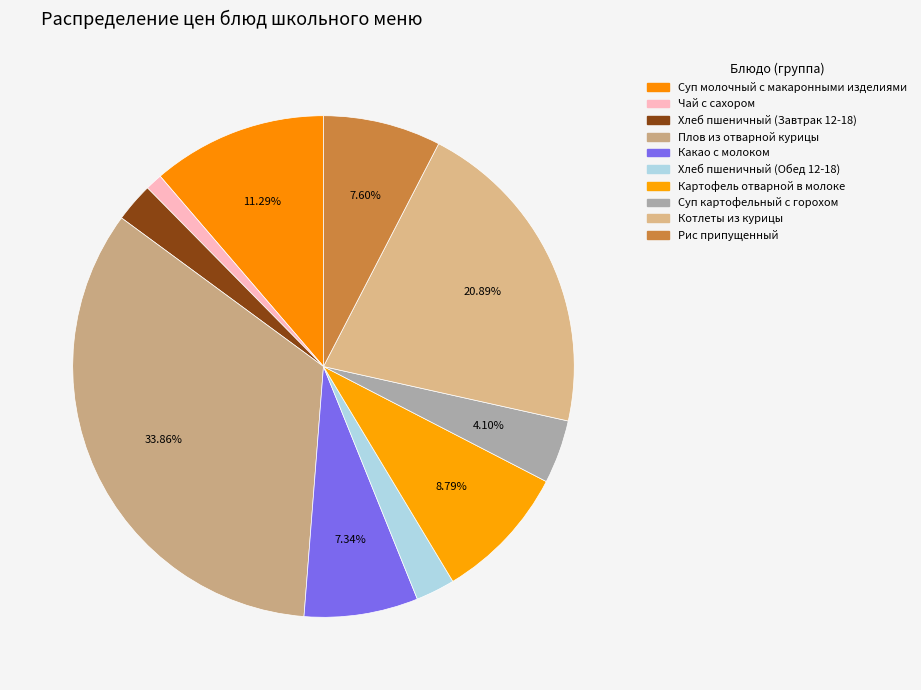

Rank the categories by value from highest to lowest.

Плов из отварной курицы, Котлеты из курицы, Суп молочный с макаронными изделиями, Картофель отварной в молоке, Рис припущенный, Какао с молоком, Суп картофельный с горохом, Хлеб пшеничный (Завтрак 12-18), Хлеб пшеничный (Обед 12-18), Чай с сахором